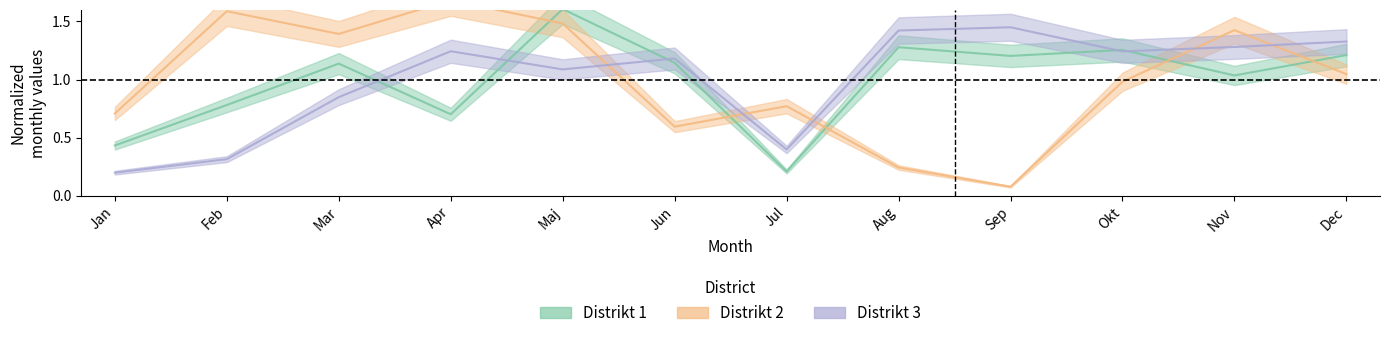

What is the label of the 10th point from the left?

Okt